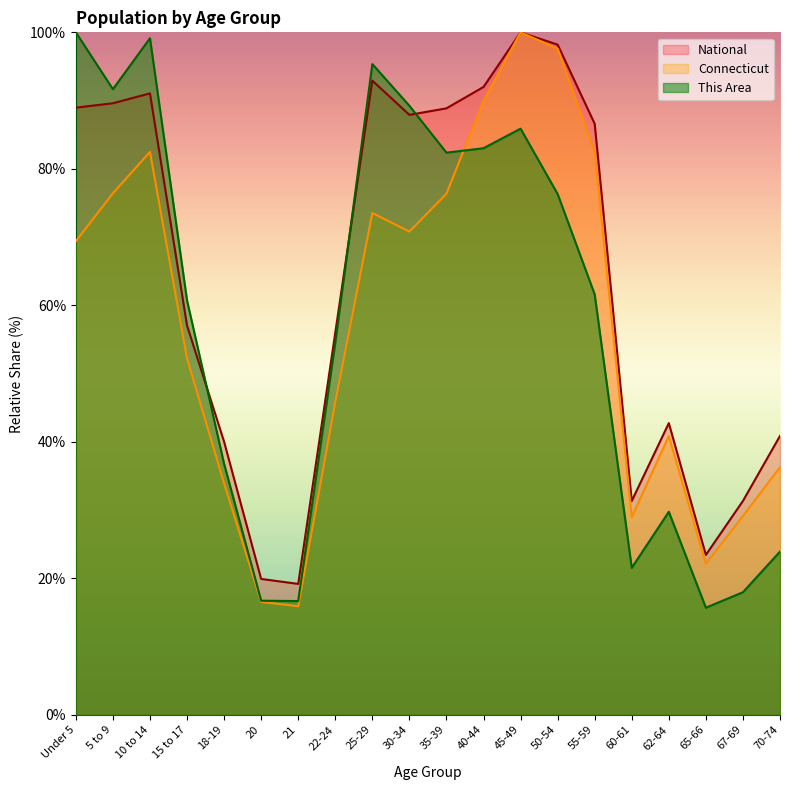

What is the value of the Connecticut point at the 1st from the left?

69.4